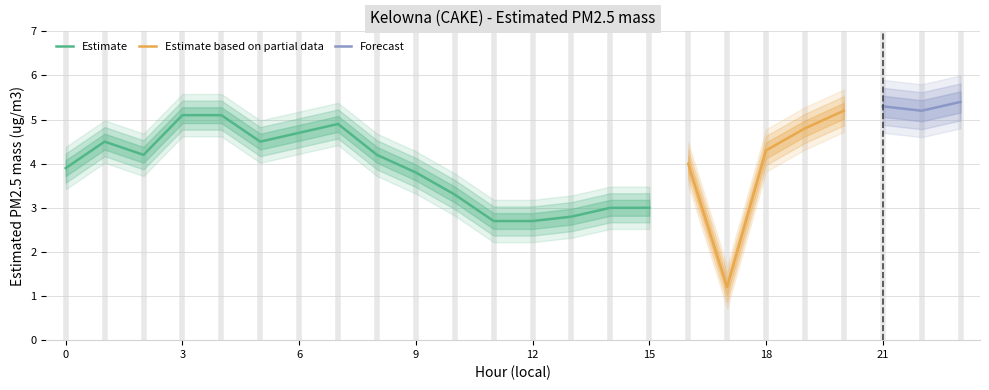

What is the value of the 17th point from the left?

4.0